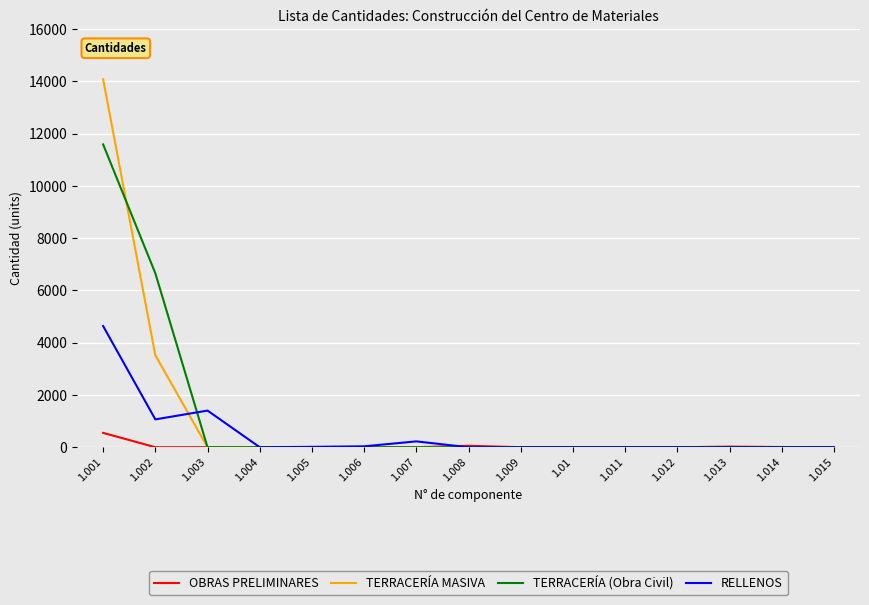

What is the sum of the OBRAS PRELIMINARES values at 1.005 and 1.015?

3.0